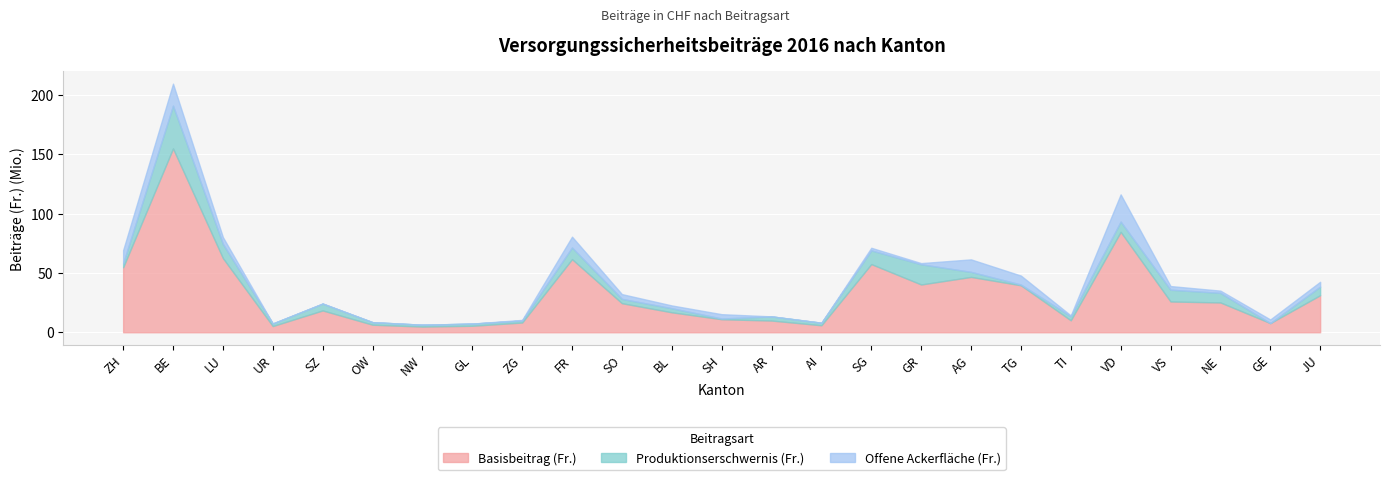

In Produktionserschwernis (Fr.), how many points are higher than both neighbors (excluding endpoints)?

7